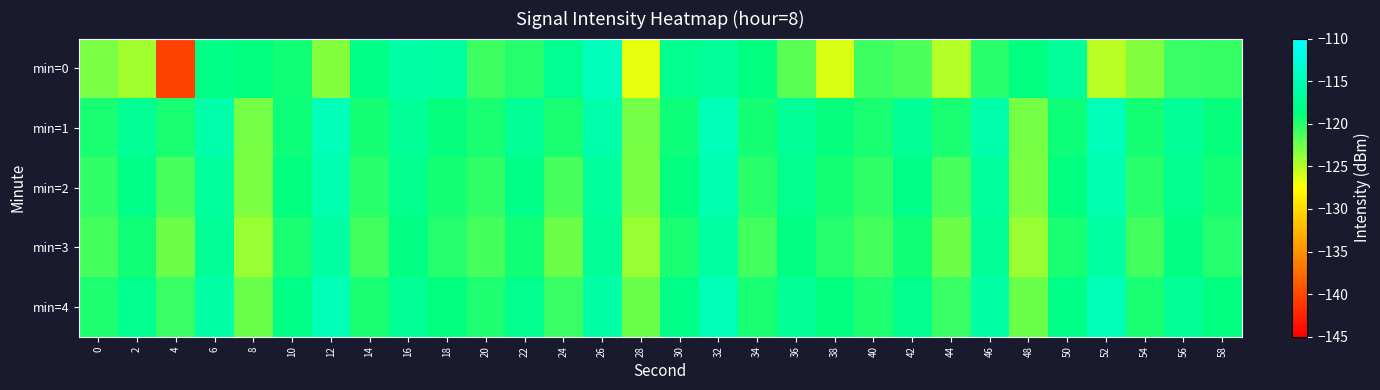

How many distinct data groups are displayed?

5